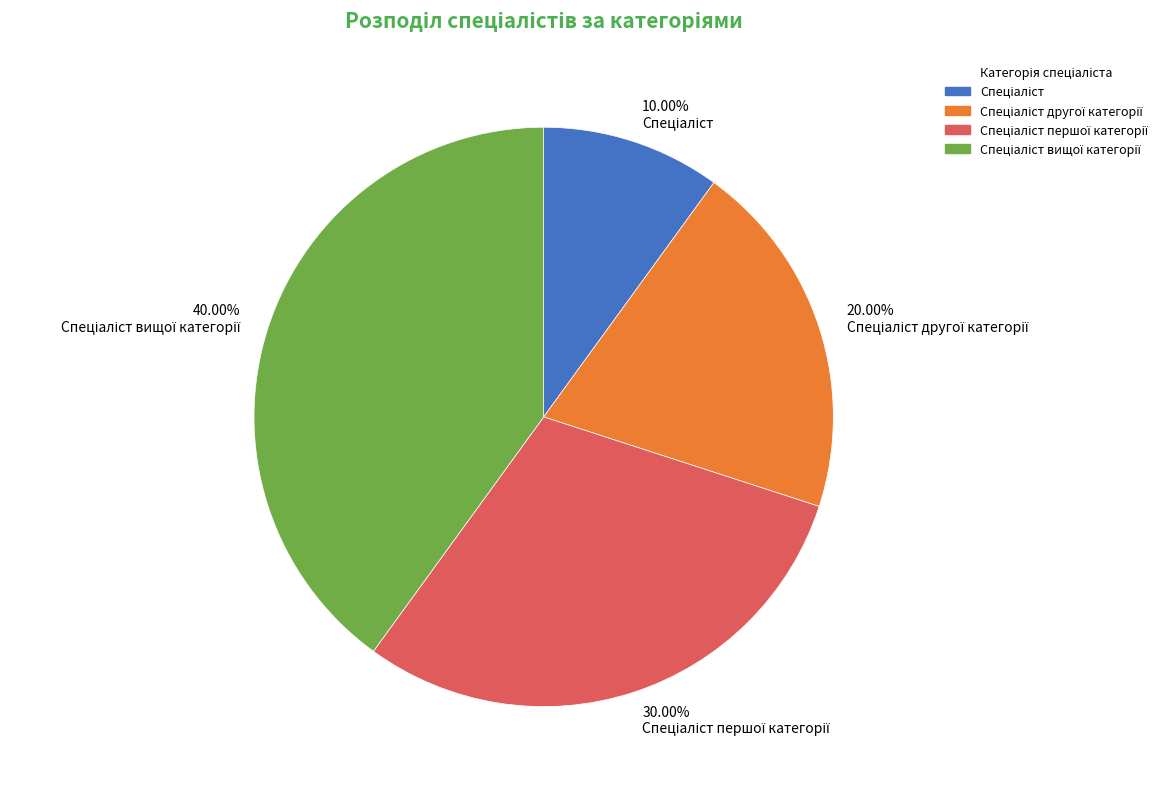

How many segments does this pie chart have?

4